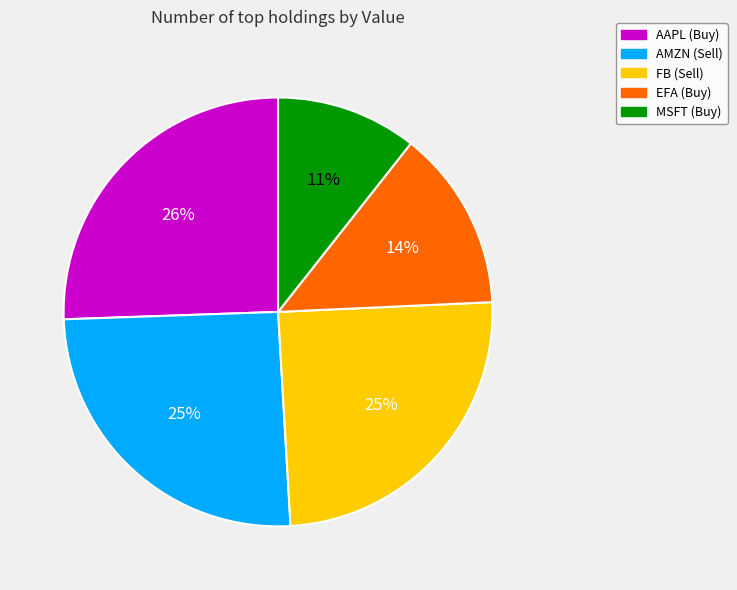

What is the ratio of the value at MSFT (Buy) to the value at AMZN (Sell)?

0.4